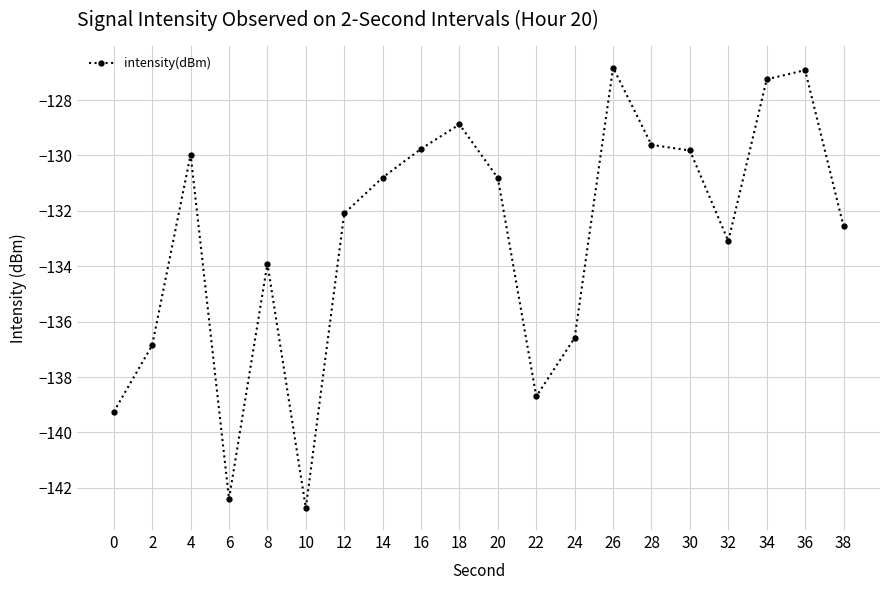

What is the sum of all values?

-2658.8